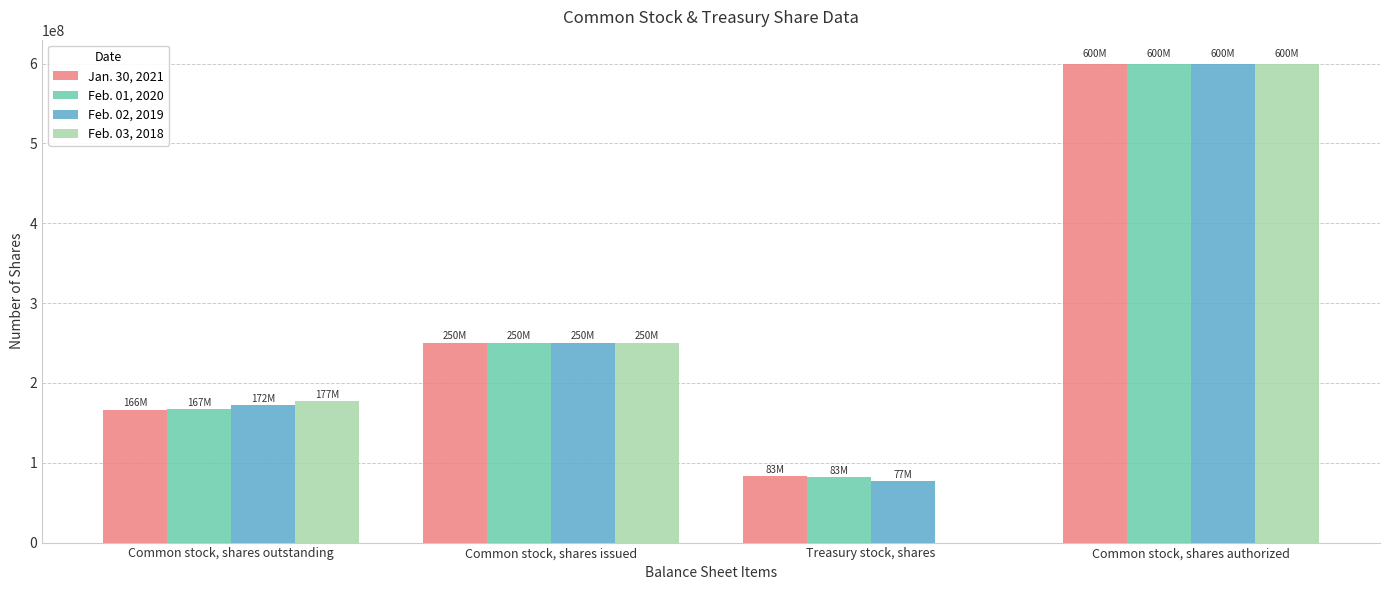

Which series changed the most between Treasury stock, shares and Common stock, shares authorized?

Feb. 03, 2018